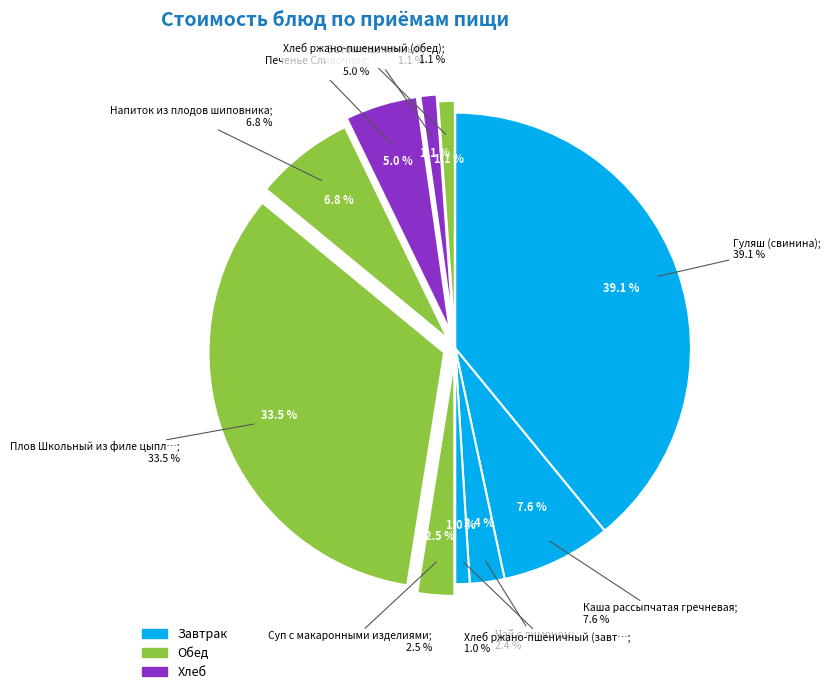

Combined, what portion of the pie is Батон пшеничный and Каша рассыпчатая гречневая?

8.7%